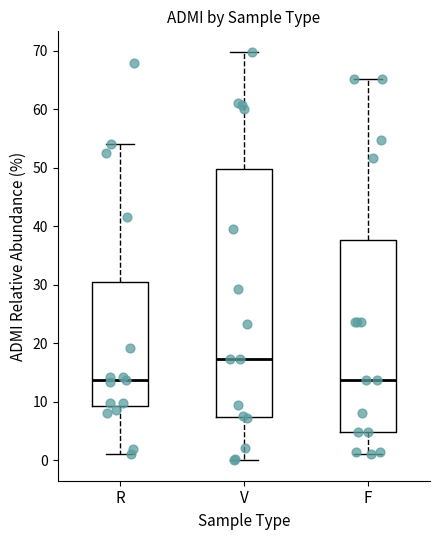

Reading left to right, read every box against the y-axis: the position of its median line, the range the box covers, and the ends of its whiskers. The values are not printed on the chart, so give them approximately, as read against the axis.

R: median 14, box 9 to 30, whiskers 1 to 54
V: median 17, box 7 to 50, whiskers 0 to 70
F: median 14, box 5 to 38, whiskers 1 to 65